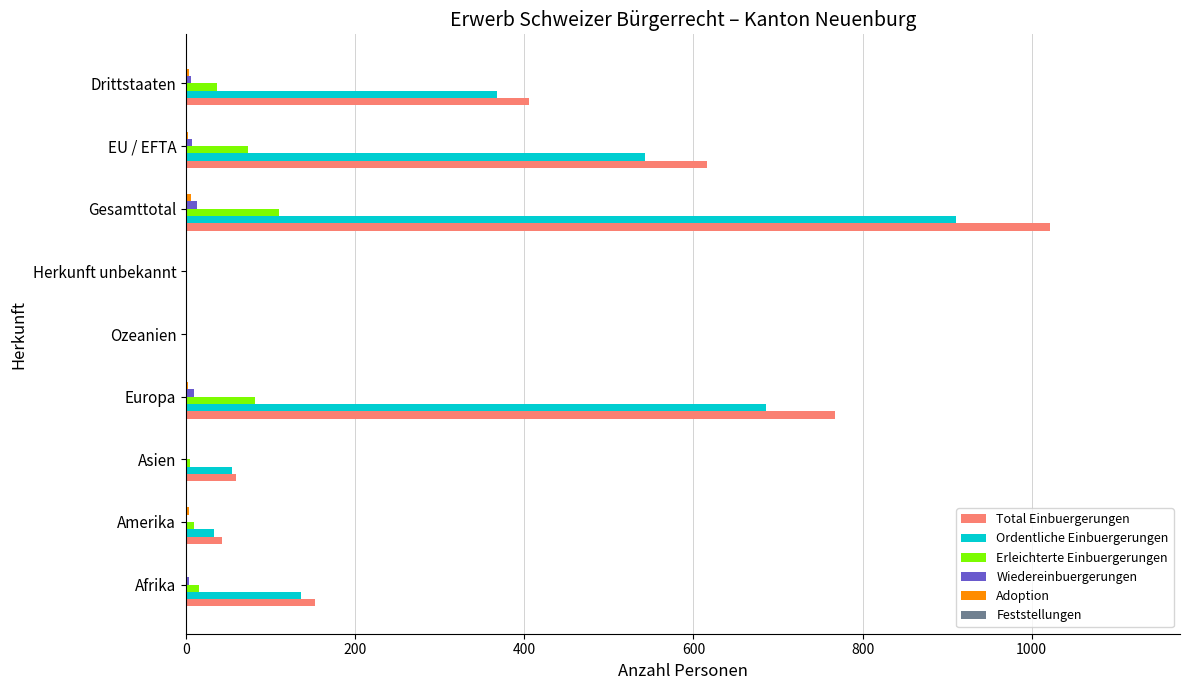

What is the sum of all Ordentliche Einbuergerungen values?

2733